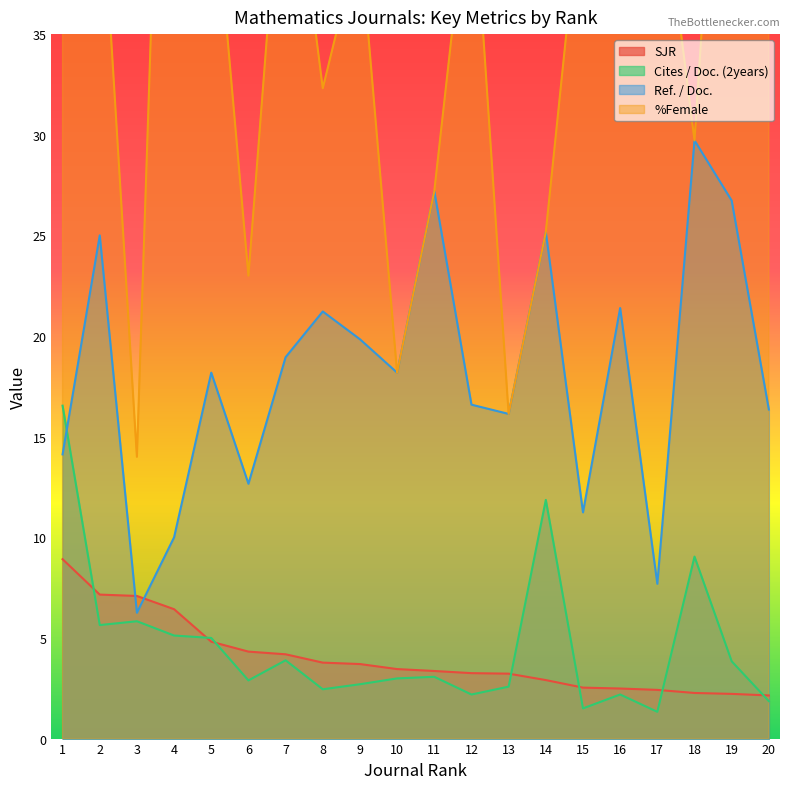

In Cites / Doc. (2years), how many points are higher than both neighbors (excluding endpoints)?

6